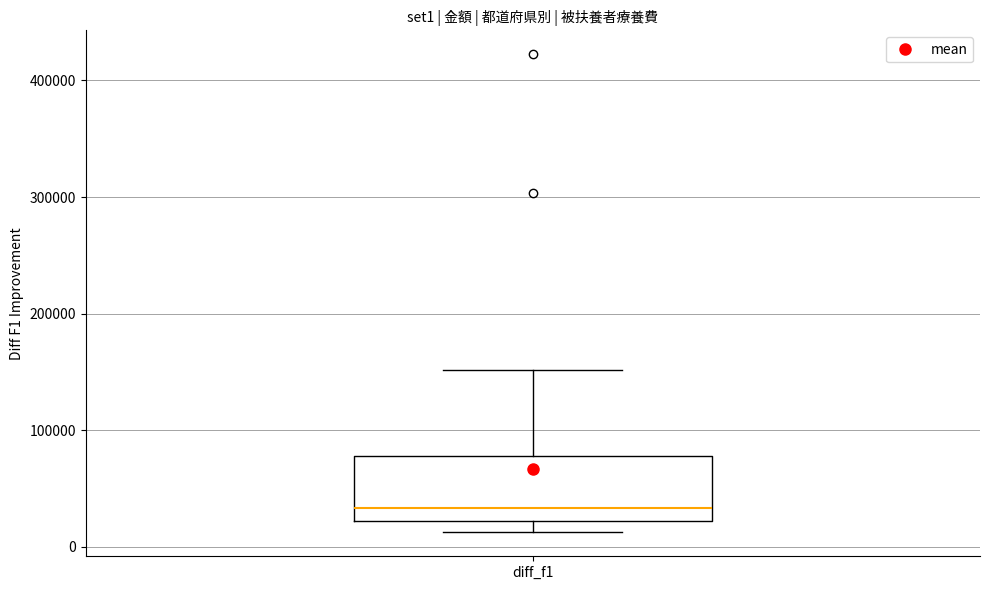

Transcribe this box plot: give where the median line is, the range the box spans, and where the two whiskers end, as read against the y-axis. The values are not printed on the chart, so give them approximately, as read against the axis.

median 30000, box 20000 to 80000, whiskers 10000 to 150000